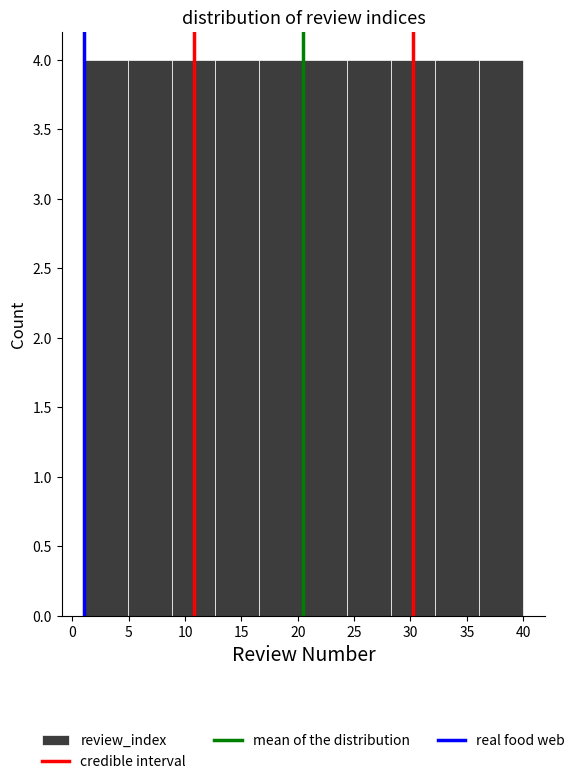

Reading left to right, transcribe this chart: for each bar, give the range it covers on the x-axis and its height. Neither the bar edges nor the heights are printed on the chart, so give them approximately, as read against the axes.

1.0 to 4.9: 4
4.9 to 8.8: 4
8.8 to 12.7: 4
12.7 to 16.6: 4
16.6 to 20.5: 4
20.5 to 24.4: 4
24.4 to 28.3: 4
28.3 to 32.2: 4
32.2 to 36.1: 4
36.1 to 40.0: 4